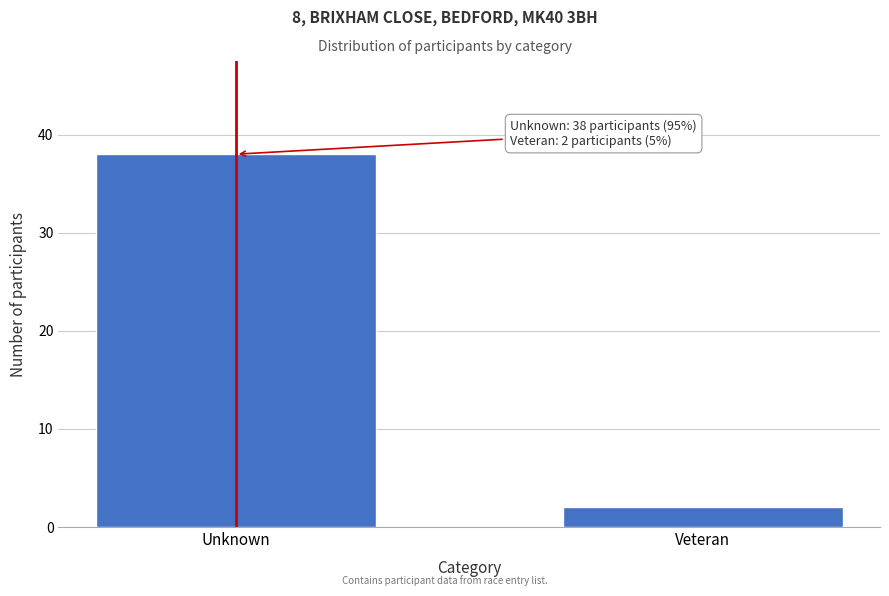

Reading left to right, transcribe all the data shown in this chart.

Unknown=38	Veteran=2